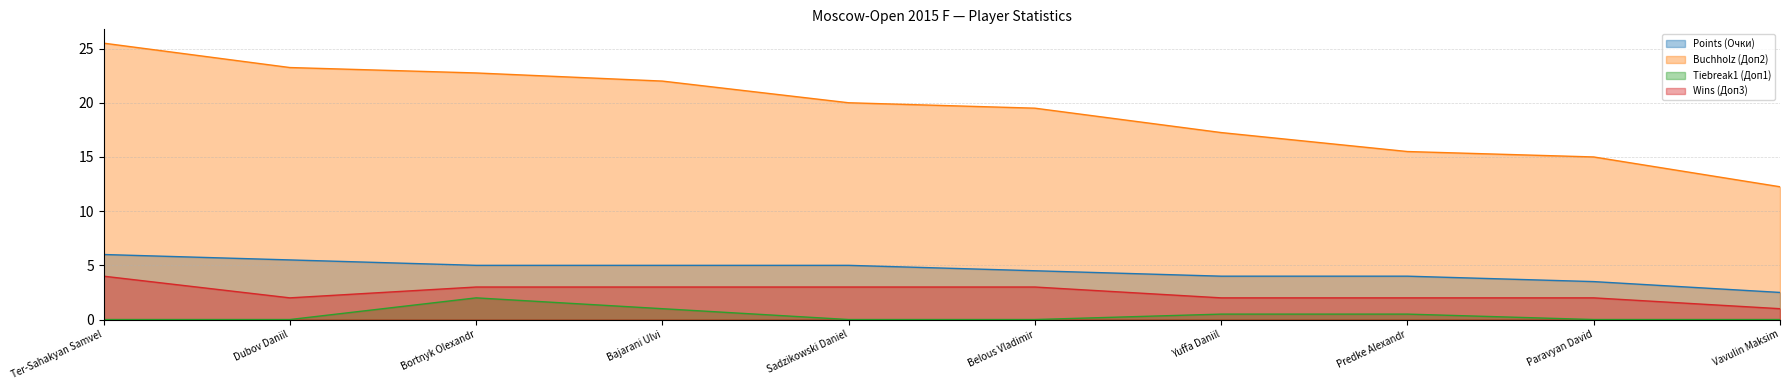

Where does the Buchholz (Доп2) series first go above 20?

Ter-Sahakyan Samvel